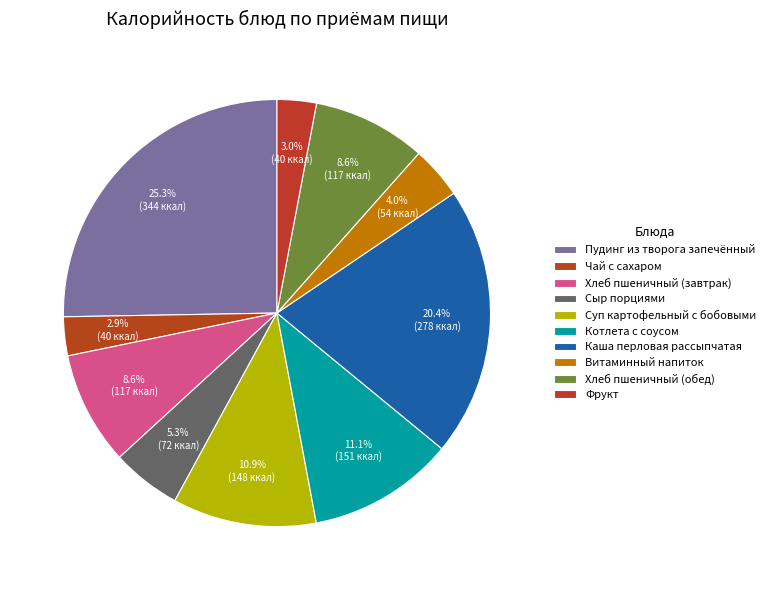

To the nearest percent, what is the difference between the largest and smallest slice percentages?

22%